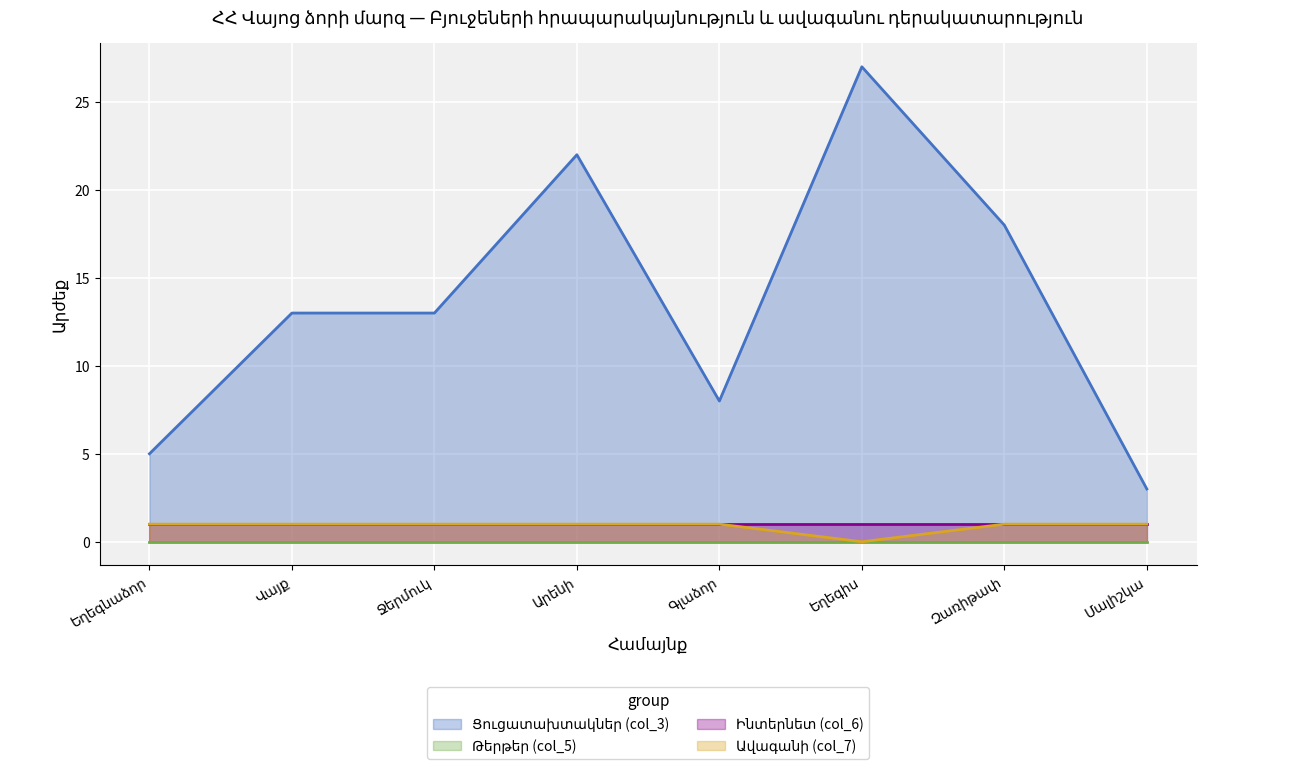

What is the label of the 5th point from the left?

Գլաձոր